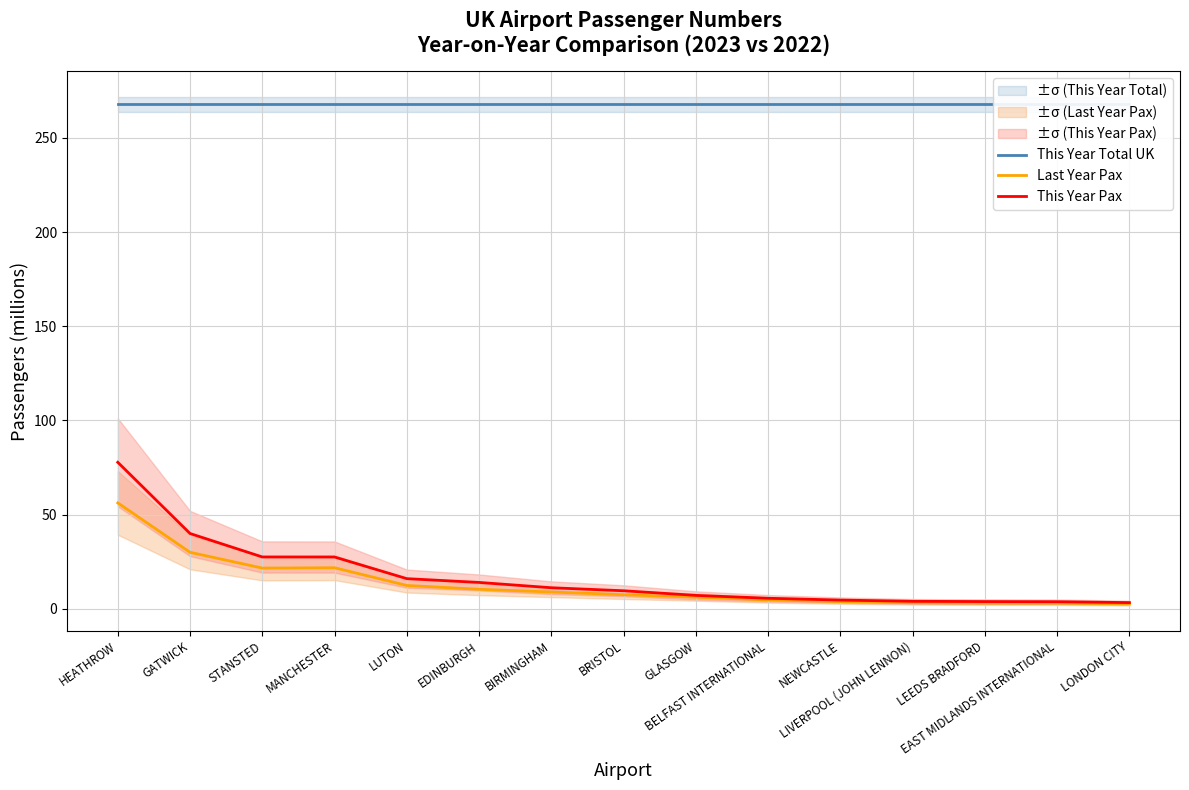

True or false: This Year Pax and This Year Total UK intersect in this chart.

False